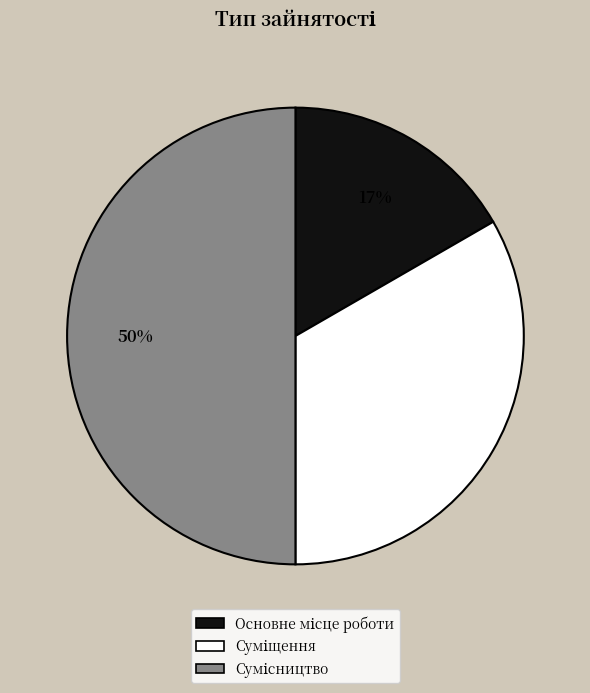

To the nearest percent, what is the difference between the largest and smallest slice percentages?

33%